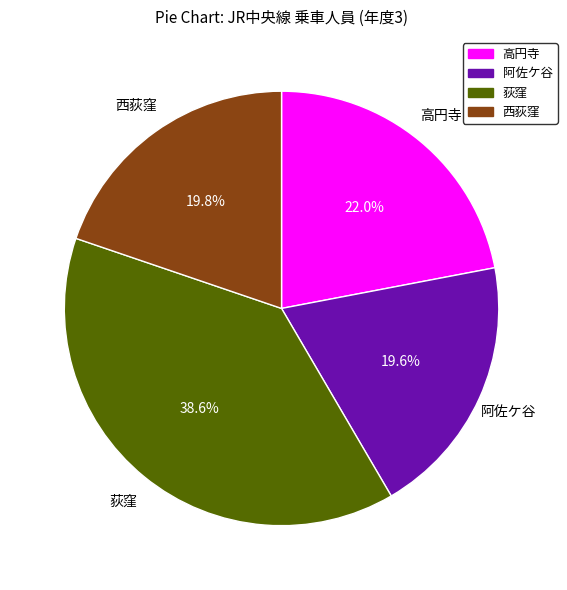

True or false: 西荻窪 accounts for 20% of the total.

True